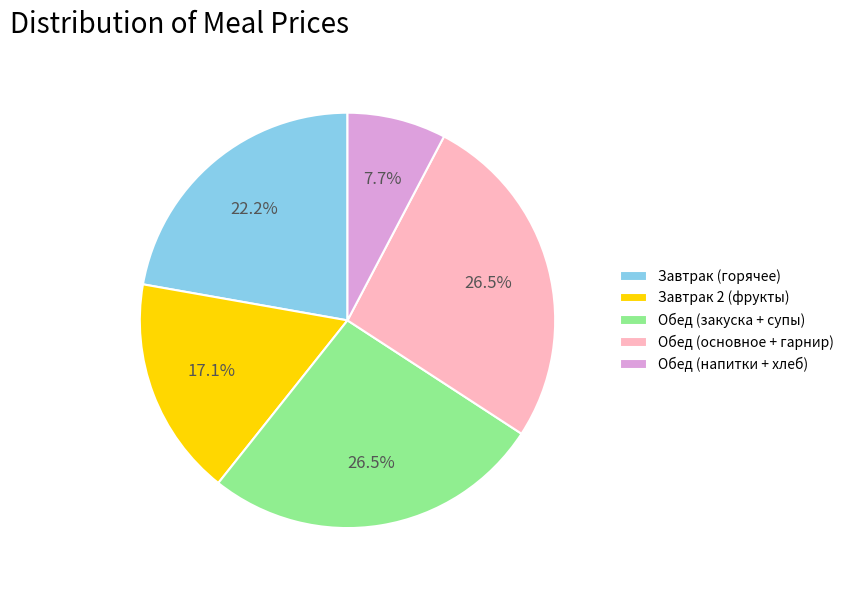

What is the smallest slice in the pie chart?

Обед (напитки + хлеб)